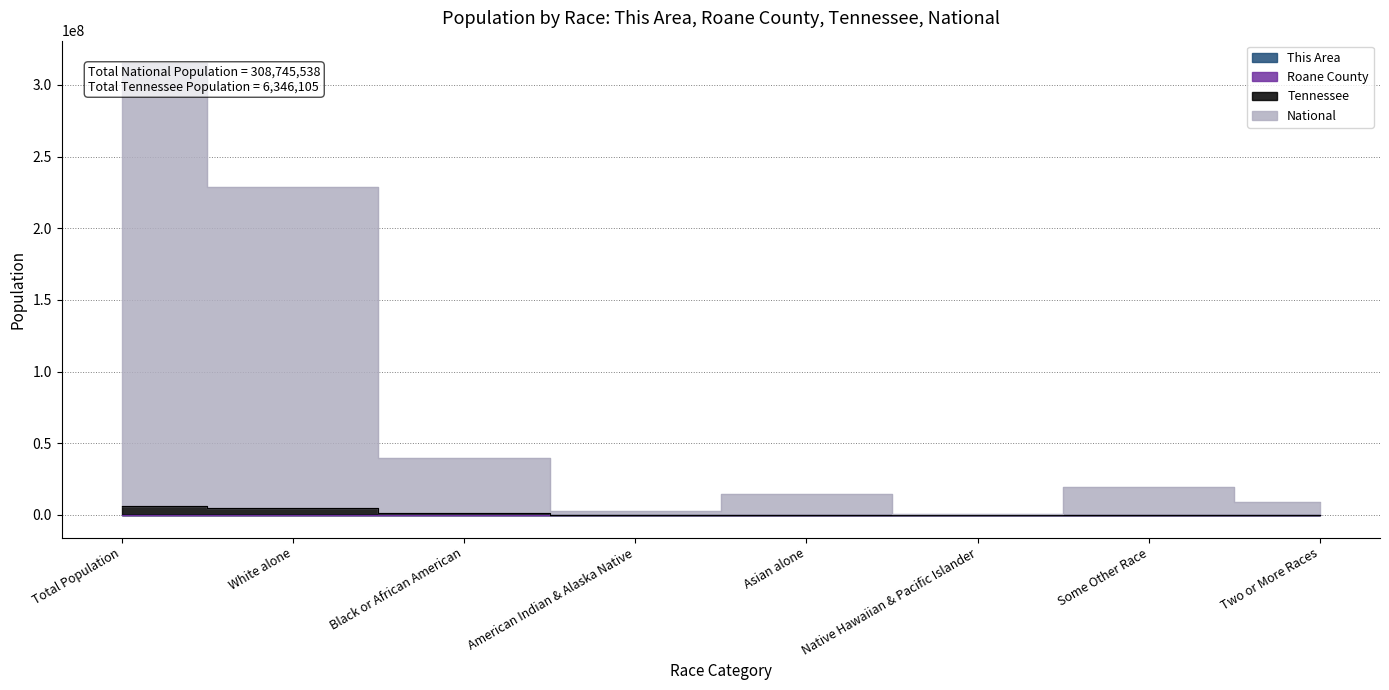

The Tennessee series shows 6403917 at Total Population. True or false?

True